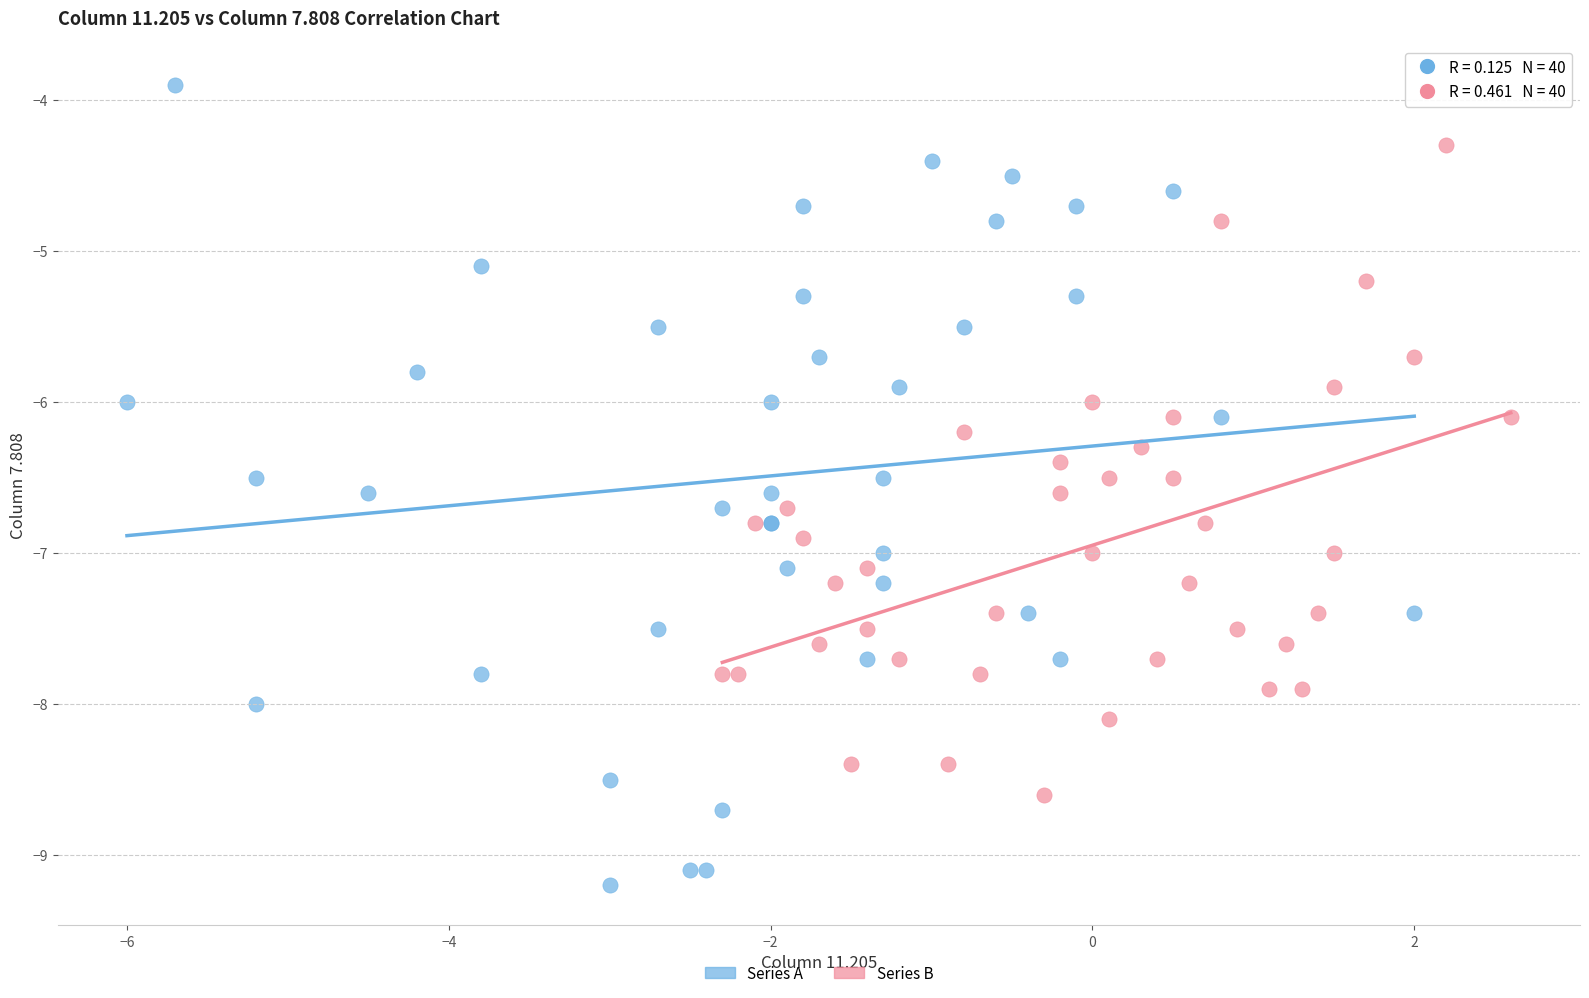

Which series has the largest Y range (max minus min)?

Series A